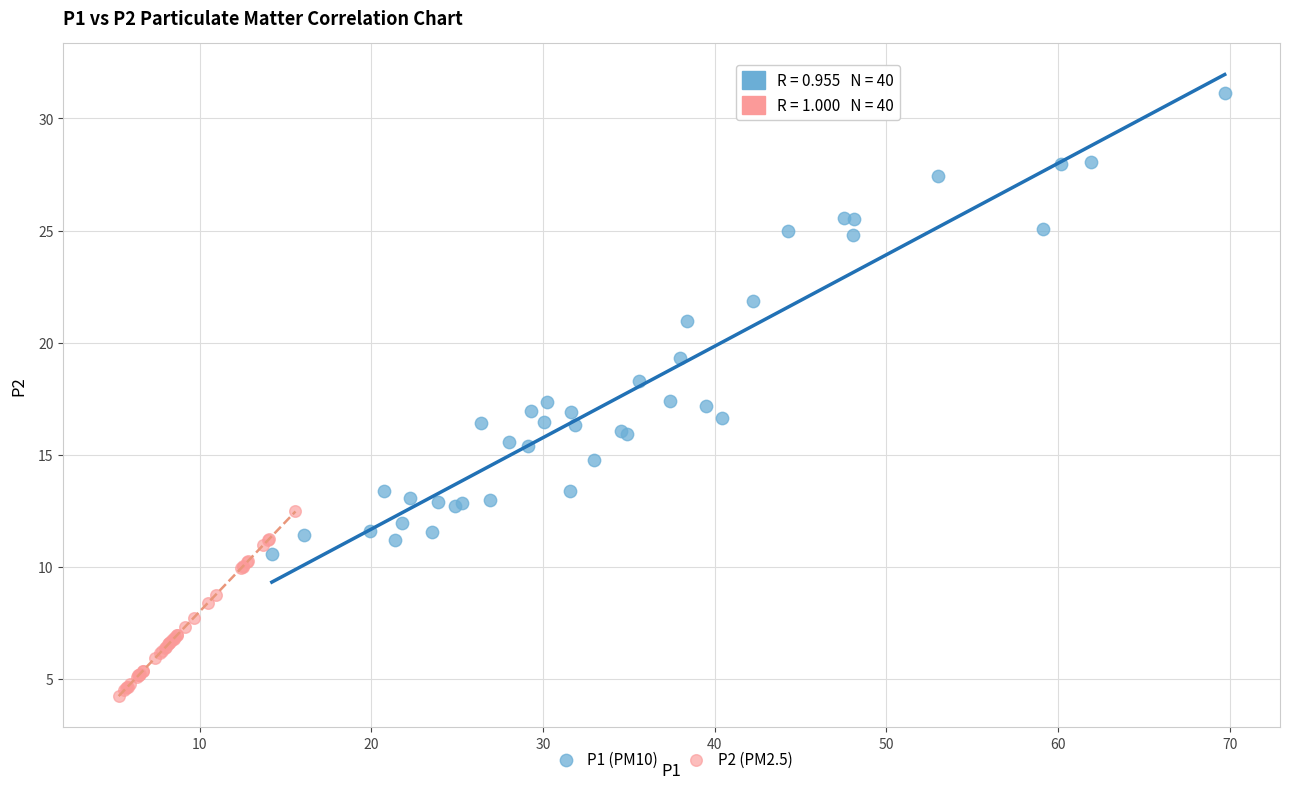

Which series reaches the minimum Y coordinate?

P2 (PM2.5)